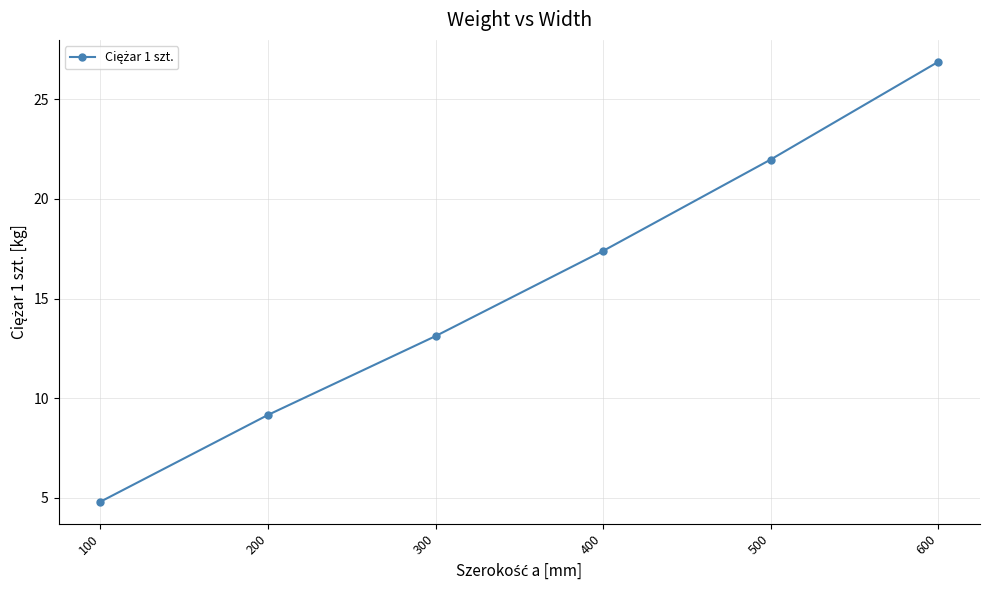

Rank the categories by value from highest to lowest.

600, 500, 400, 300, 200, 100